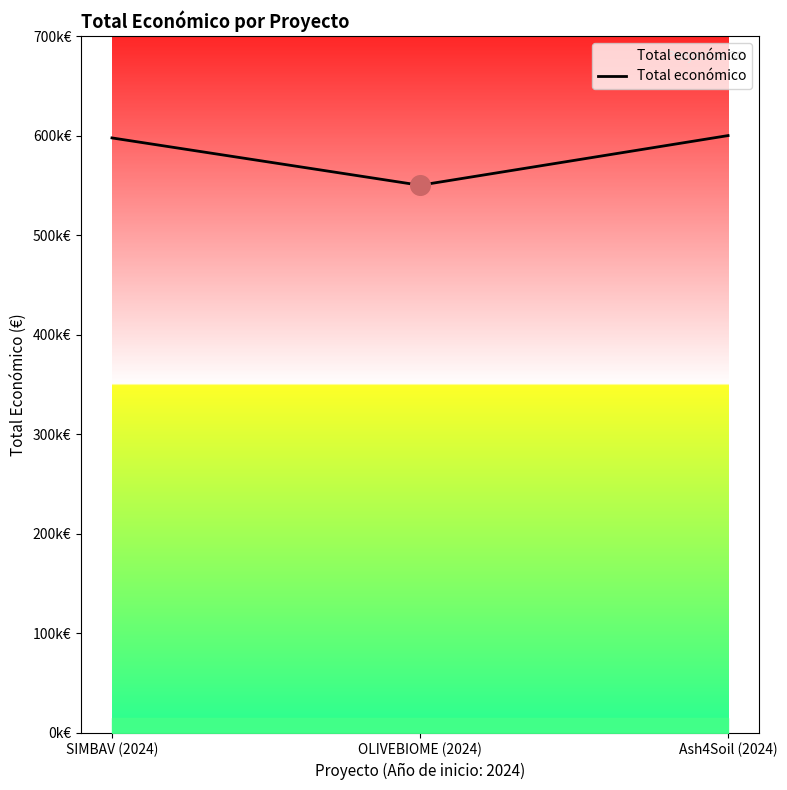

Between SIMBAV (2024) and Ash4Soil (2024), which is larger?

Ash4Soil (2024)